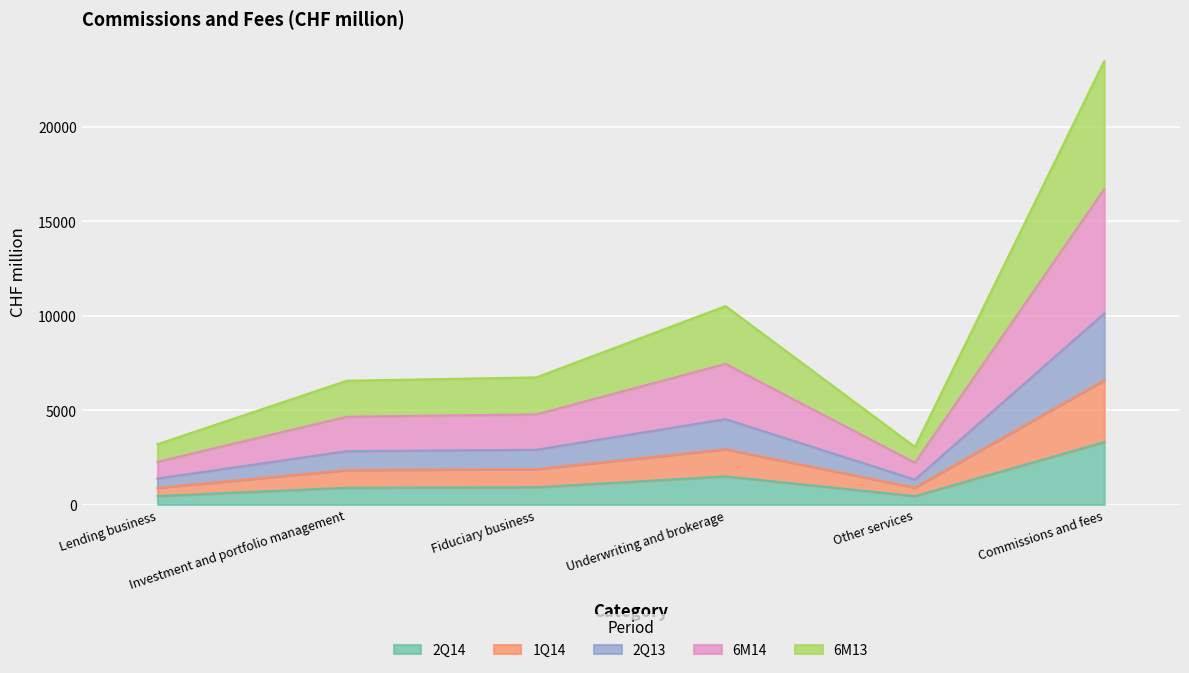

The 2Q14 series shows 1457 at Commissions and fees. True or false?

False